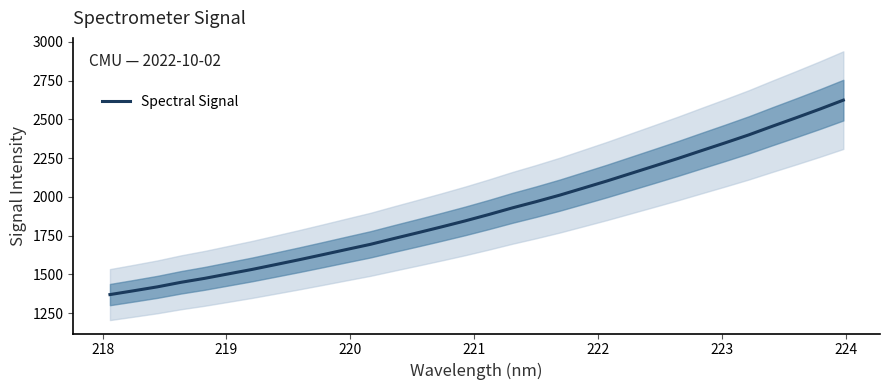

What is the highest value of the Spectral Signal series?

2624.6